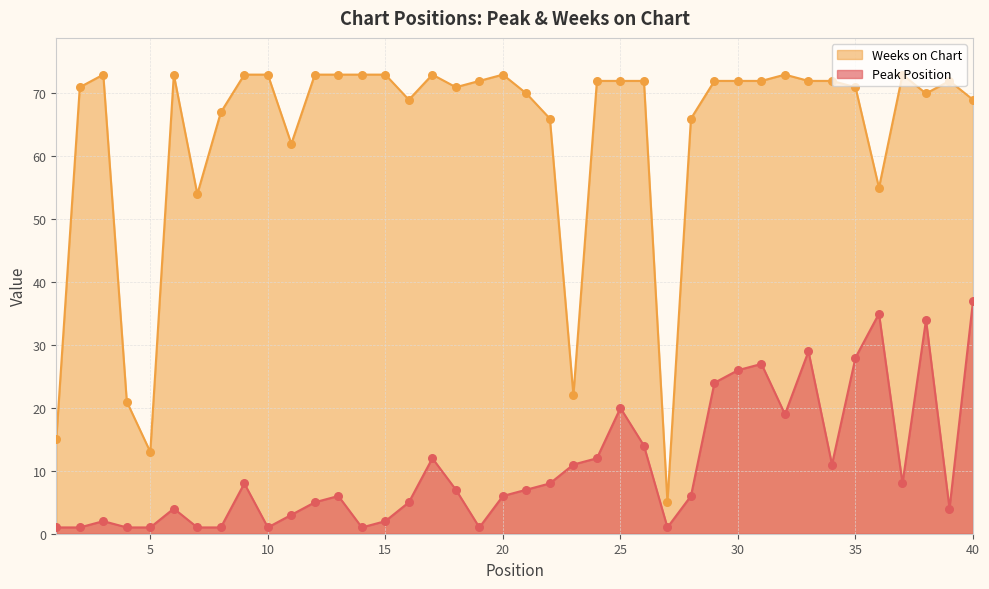

What is the total value across all series at 15?

75